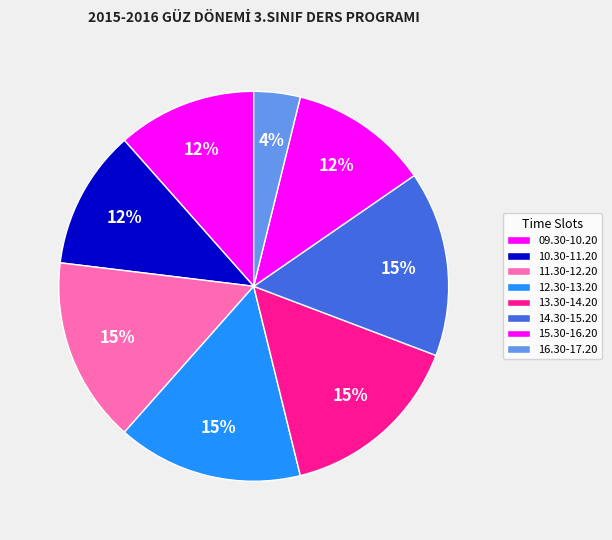

To the nearest percent, what portion does 15.30-16.20 represent?

12%